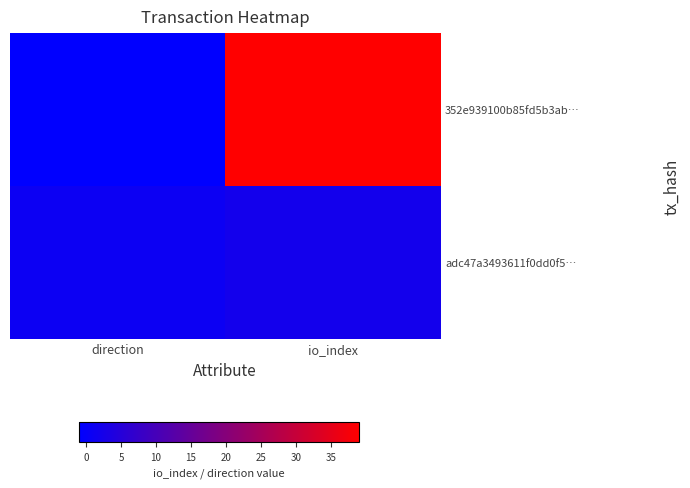

Reading left to right, what are all the values shown in this chart?

352e939100b85fd5b3ab…: direction=-1	io_index=39
adc47a3493611f0dd0f5…: direction=1	io_index=2